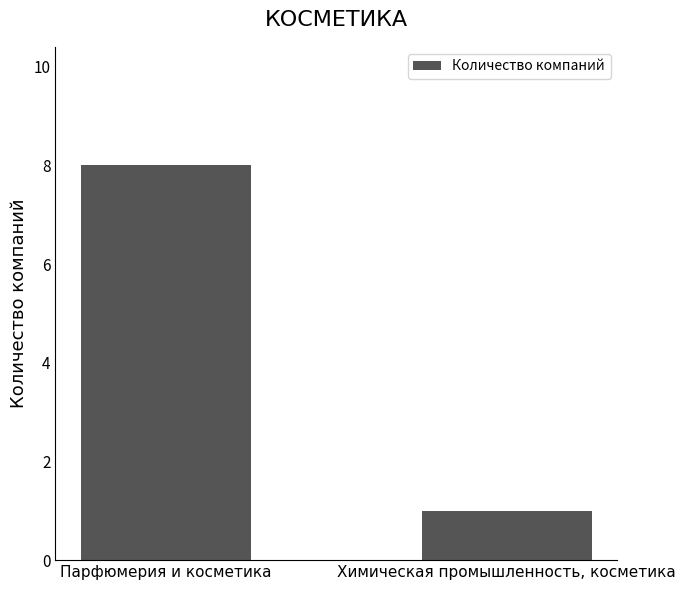

Approximately how many times larger is the value at Парфюмерия и косметика compared to Химическая промышленность, косметика?

8.0